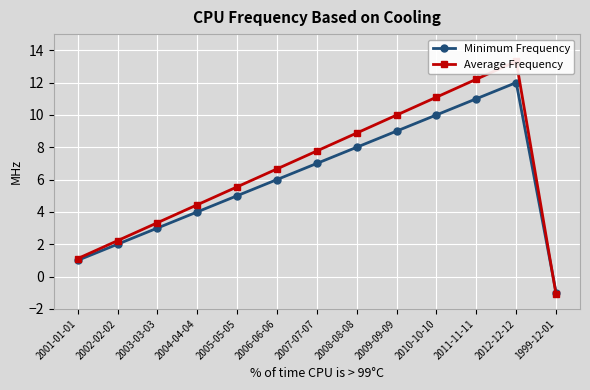

At how many categories does at least one series exceed 5?

8